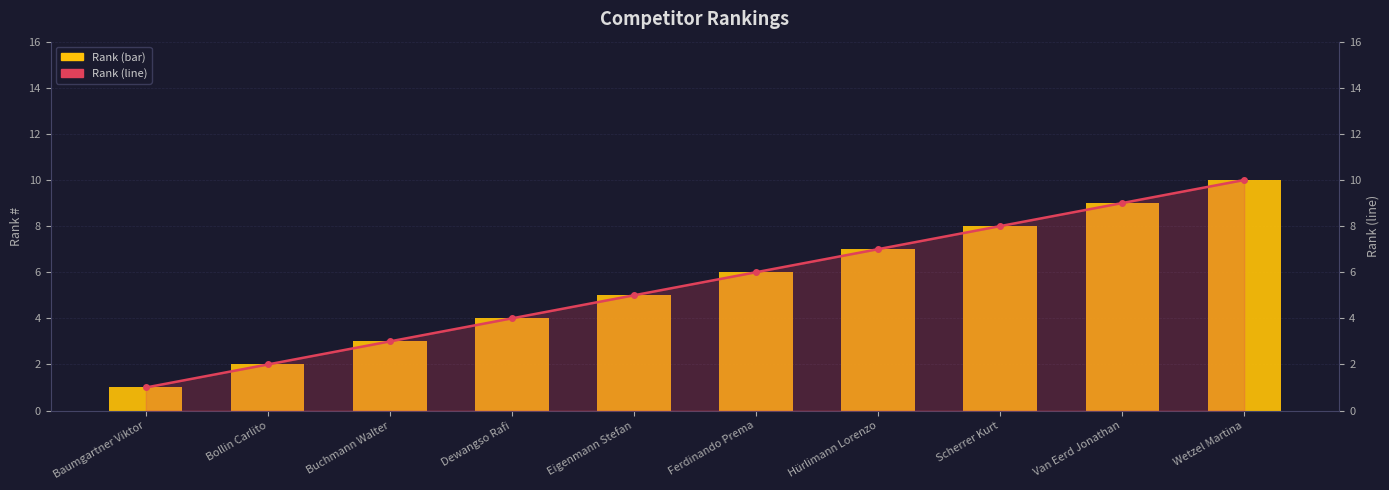

At which label does # reach its minimum?

Baumgartner Viktor